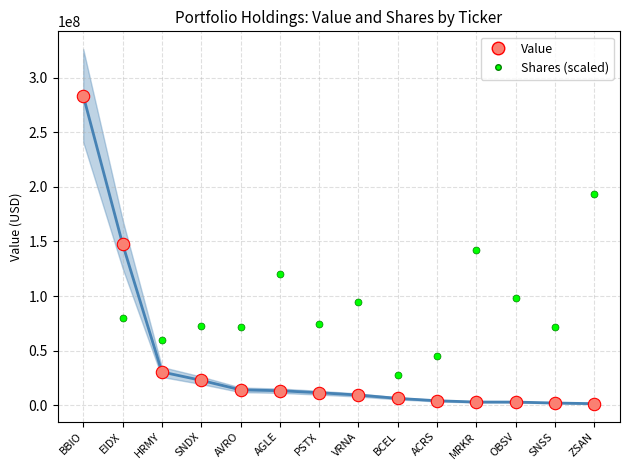

Which series reaches the maximum Y coordinate?

Value